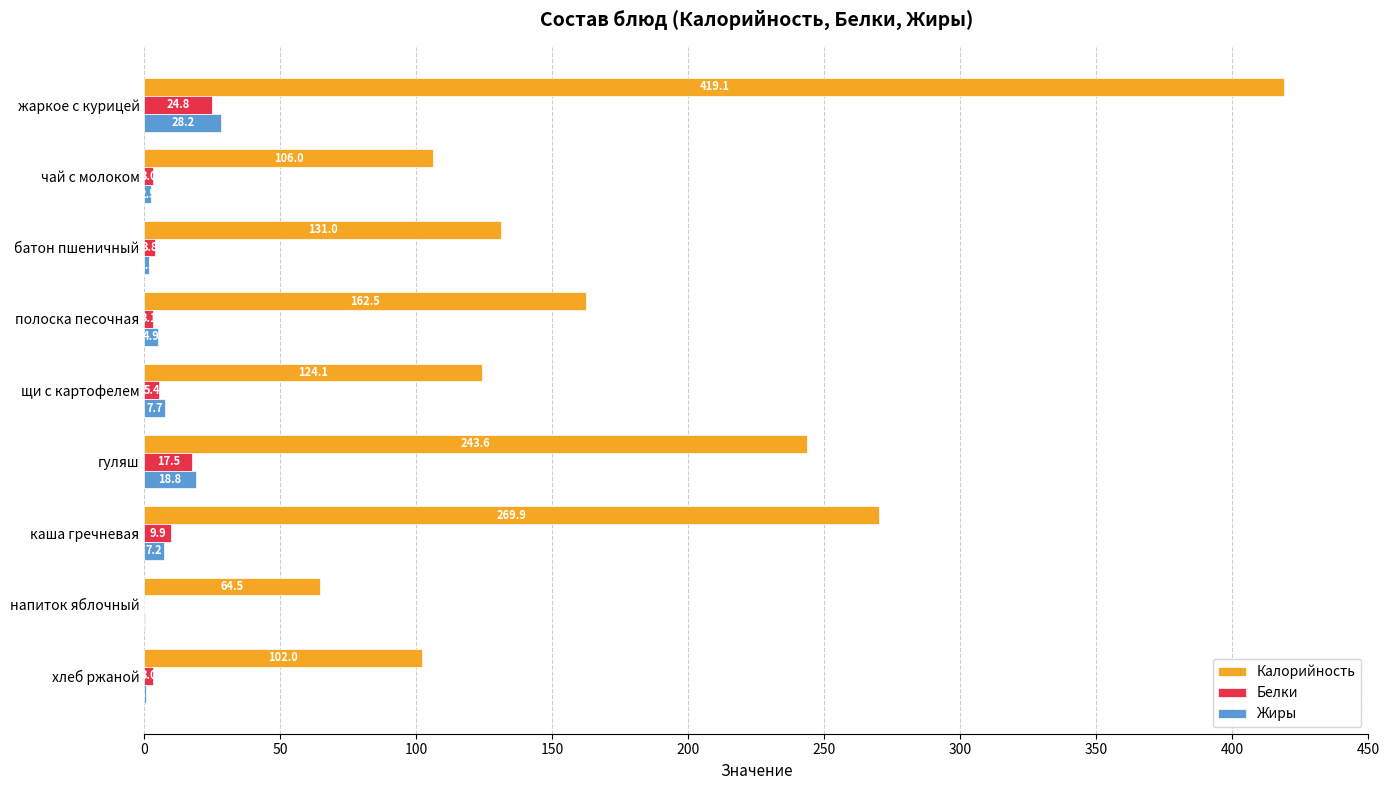

Which series has the largest total across all categories?

Калорийность